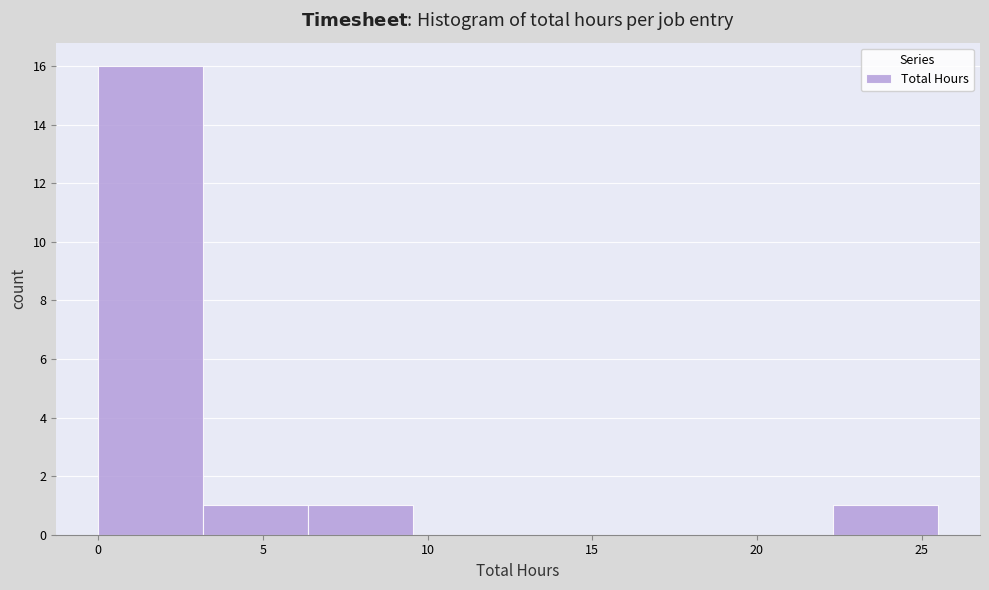

Reading left to right, list every bar in this chart as the range it spans on the x-axis followed by its height. Neither the bar edges nor the heights are printed on the chart, so give them approximately, as read against the axes.

0.0 to 3.0: 16
3.0 to 6.5: 1
6.5 to 9.5: 1
9.5 to 13.0: 0
13.0 to 16.0: 0
16.0 to 19.0: 0
19.0 to 22.5: 0
22.5 to 25.5: 1